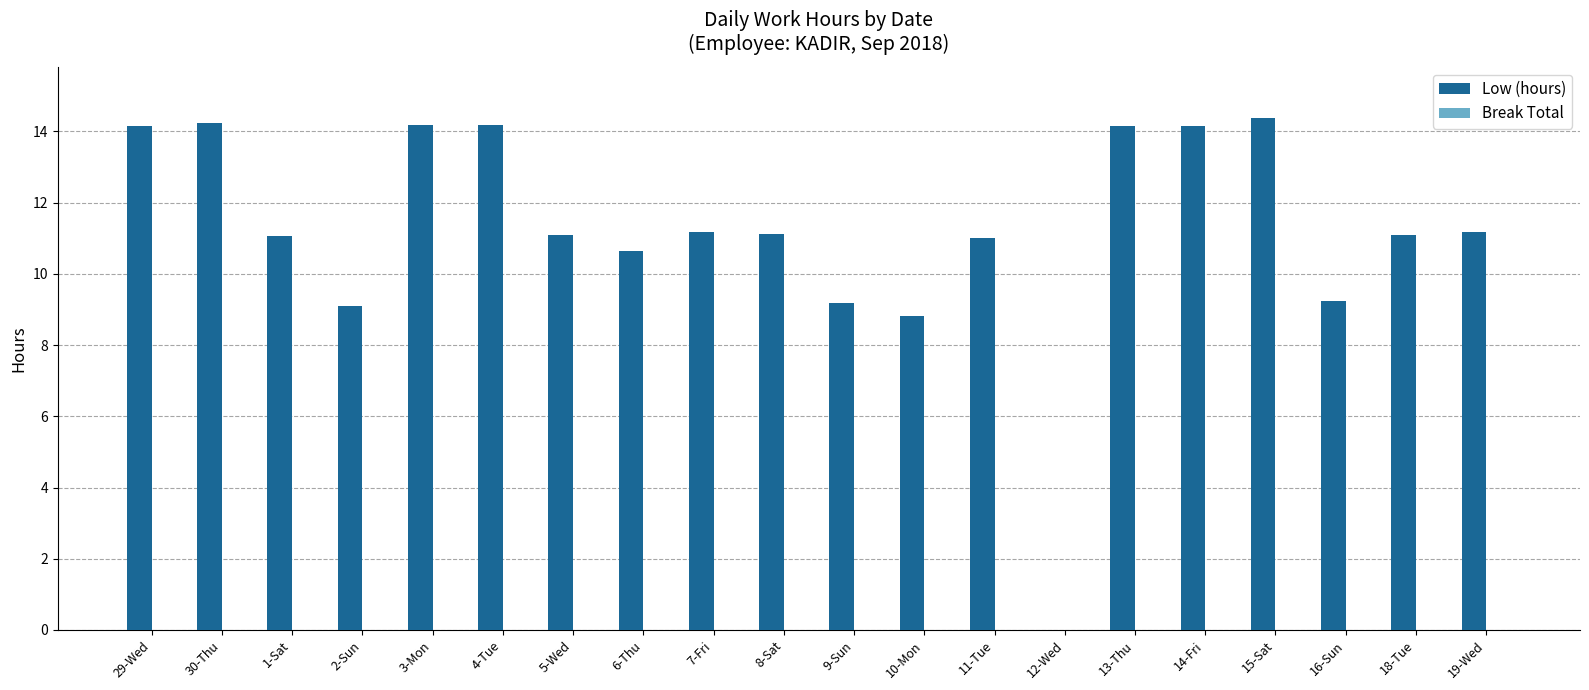

What is the maximum value shown in the chart?

14.4